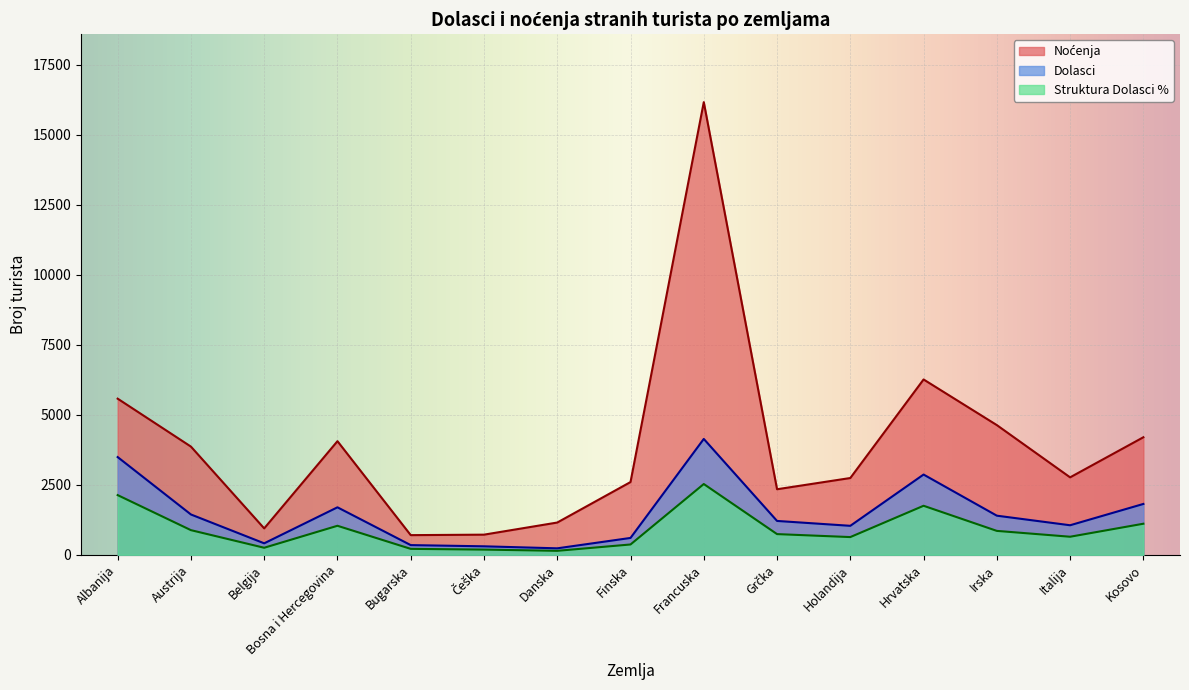

List the labels in order of Struktura Dolasci % value, smallest first.

Danska, Češka, Bugarska, Belgija, Finska, Holandija, Italija, Grčka, Irska, Austrija, Bosna i Hercegovina, Kosovo, Hrvatska, Albanija, Francuska